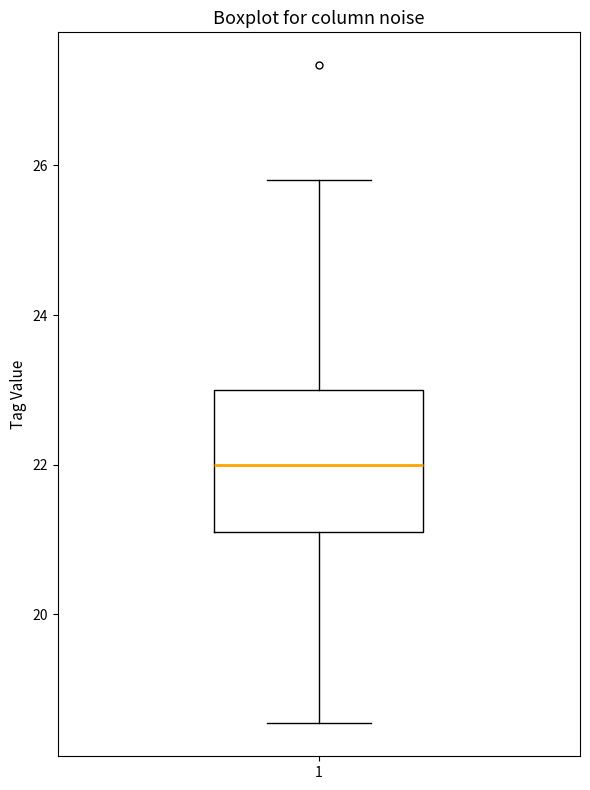

Read this box plot against the y-axis: the position of the median line, the range covered by the box, and the ends of both whiskers. The values are not printed on the chart, so give them approximately, as read against the axis.

median 22.0, box 21.0 to 23.0, whiskers 18.6 to 25.8